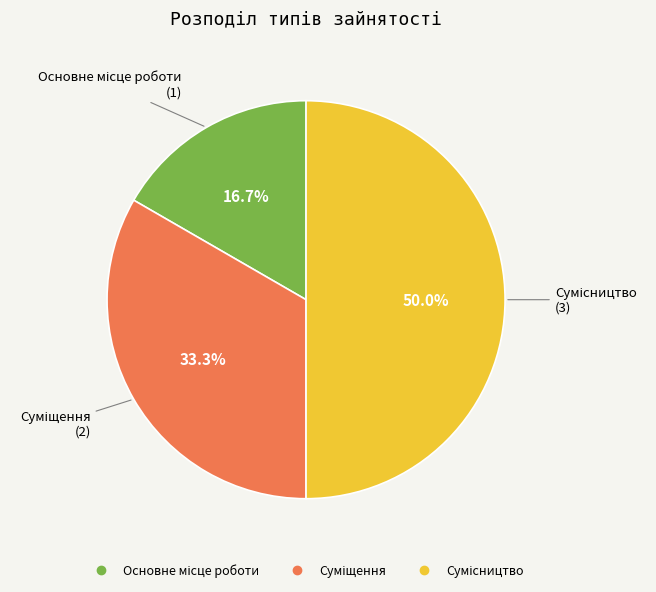

How many slices are in this pie chart?

3